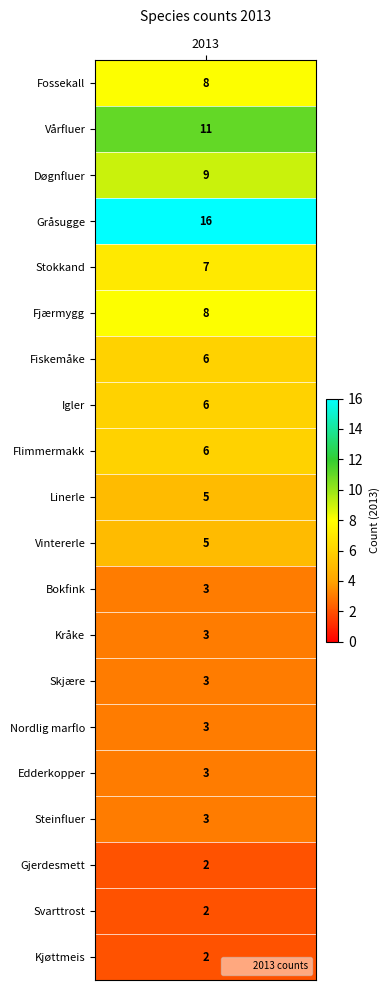

The chart shows a value of 3 at 12. True or false?

True